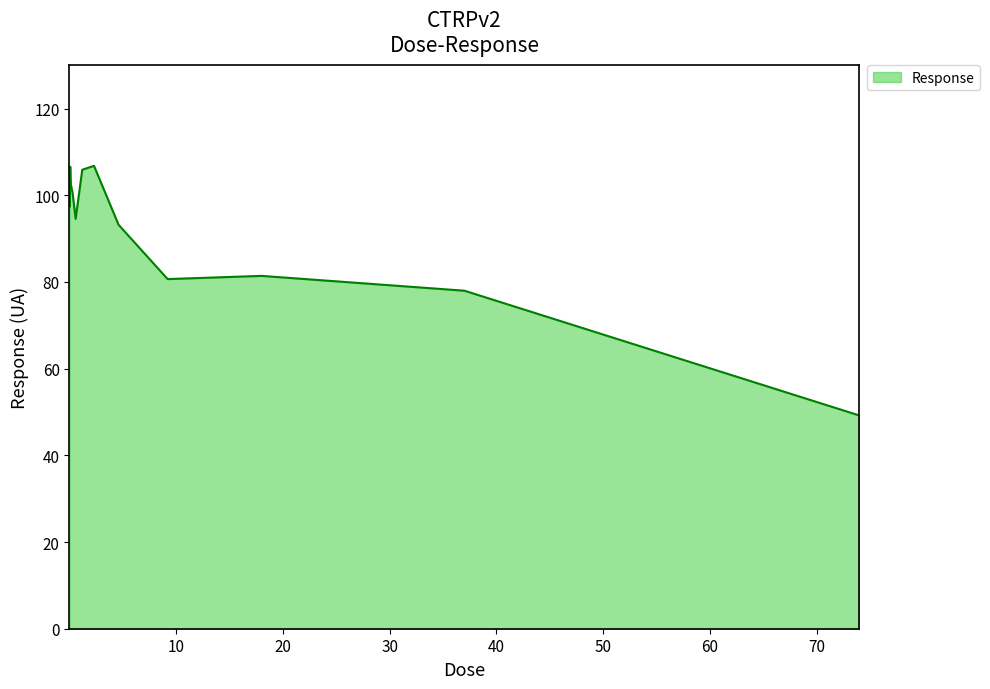

What is the difference between the maximum and minimum values?

57.6